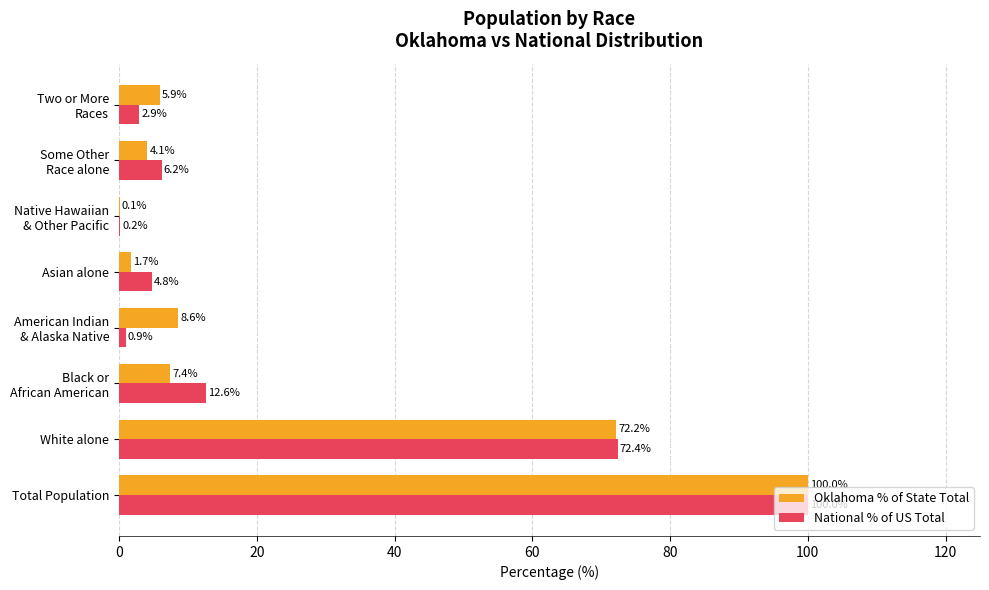

At which category is the sum across all series the highest?

Total Population